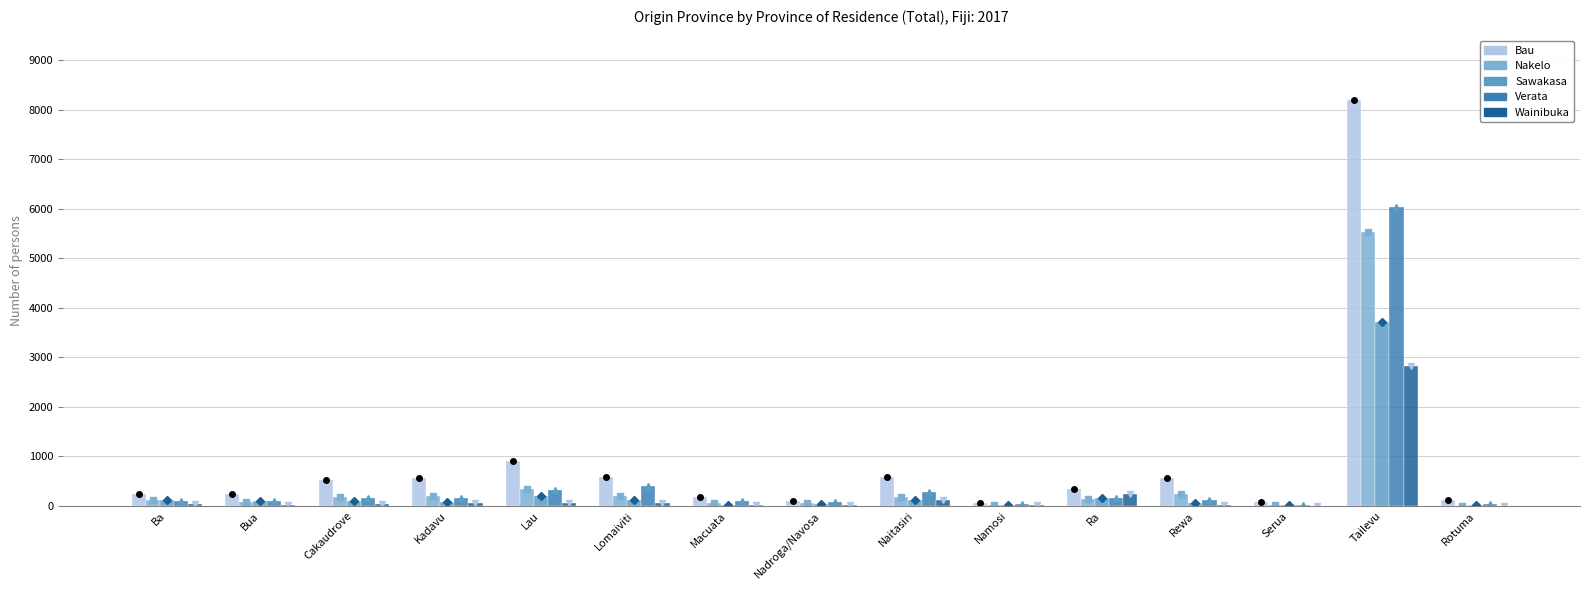

At how many categories does at least one series exceed 1054?

1